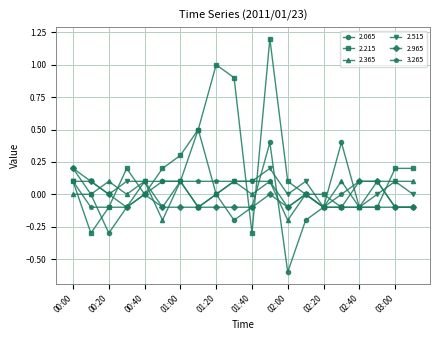

What is the difference between the maximum and minimum values in the 2.515 series?

0.3